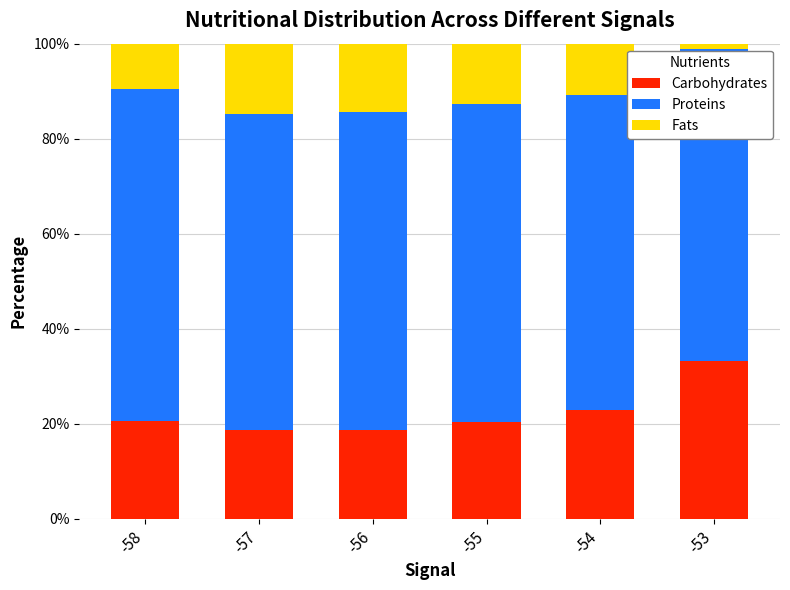

Which category has the highest value in the Carbohydrates series?

-53